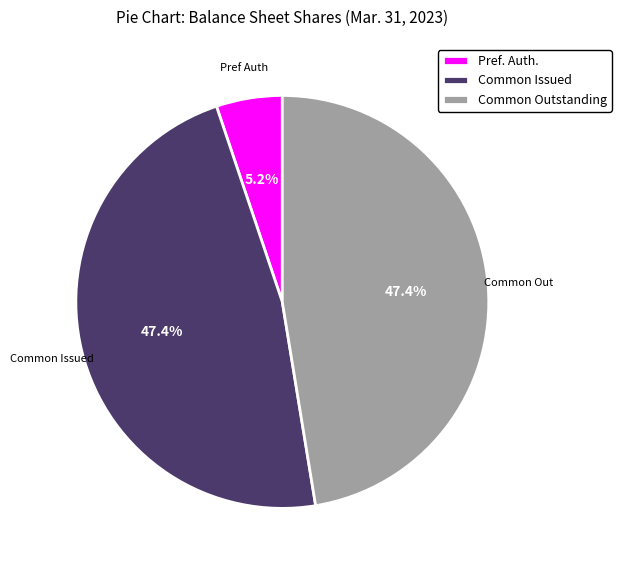

Between Pref. Auth. and Common Outstanding, which is larger?

Common Outstanding